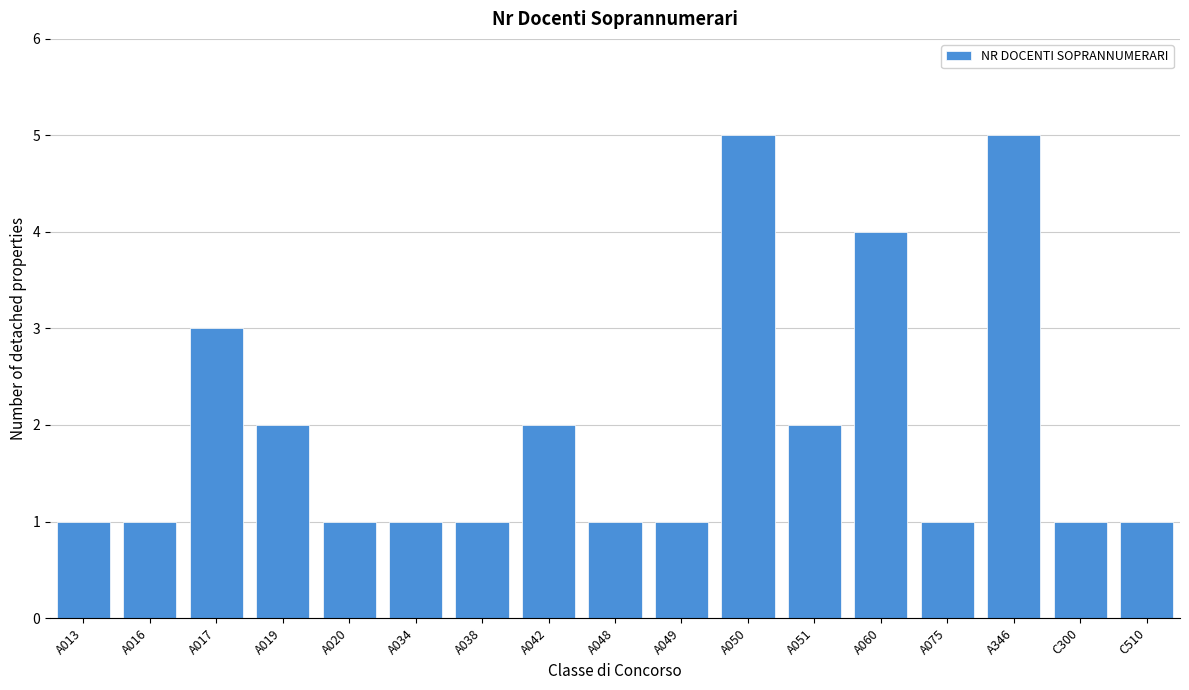

Reading left to right, list all the values displayed in this chart.

1	1	3	2	1	1	1	2	1	1	5	2	4	1	5	1	1